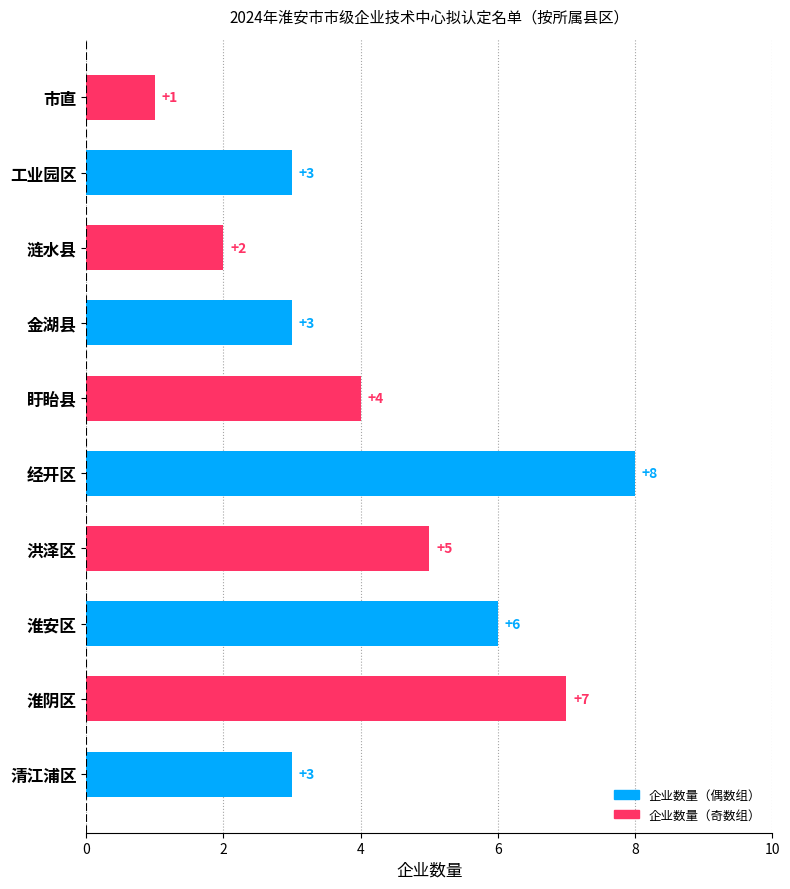

The value at 工业园区 is 5. True or false?

False